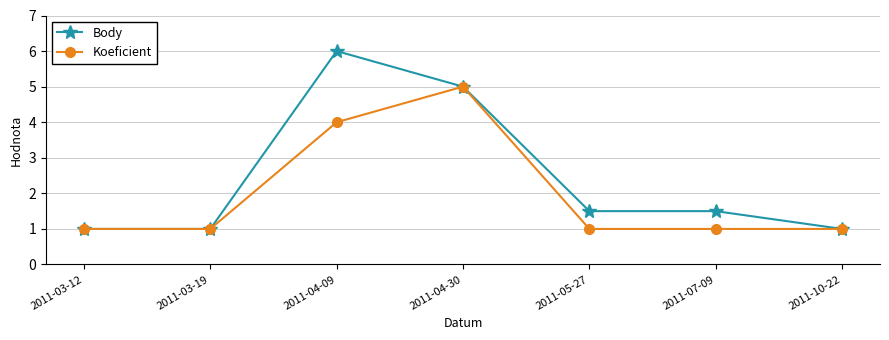

At which label does Body reach its peak?

2011-04-09